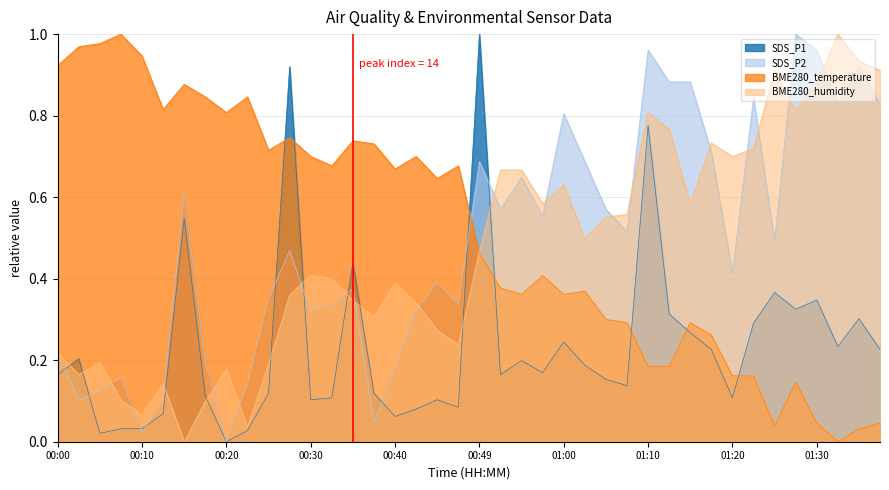

What value does the SDS_P1 series have at 01:05?

0.2